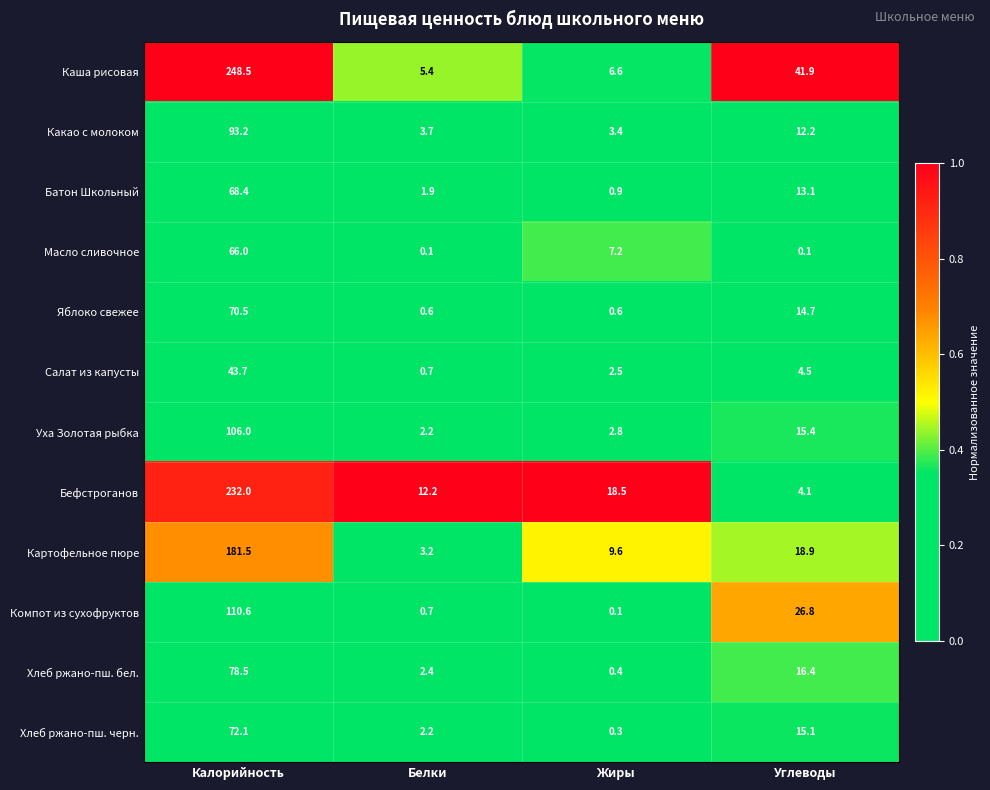

Is the value of Какао с молоком at Белки greater than the value of Компот из сухофруктов at Белки?

Yes